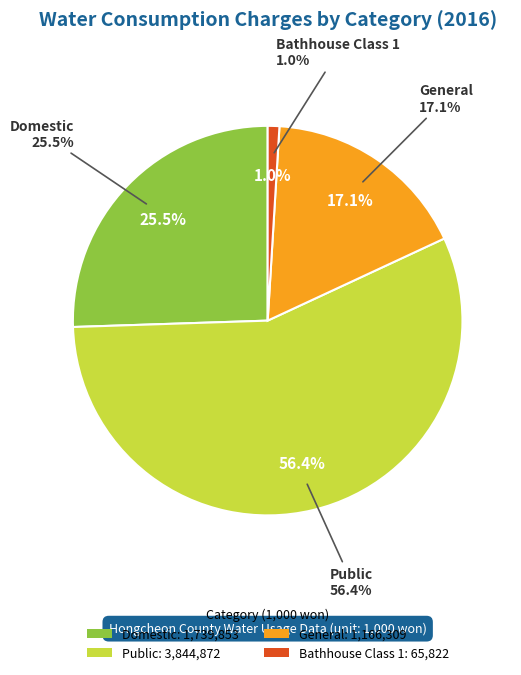

To the nearest percent, what is the combined percentage of Bathhouse Class 1 and Public?

57%